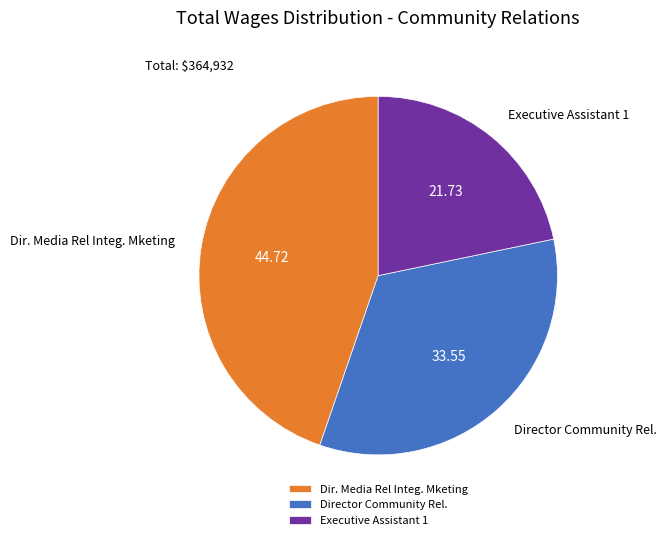

Combined, do Executive Assistant 1 and Dir. Media Rel Integ. Mketing account for over 50%?

Yes